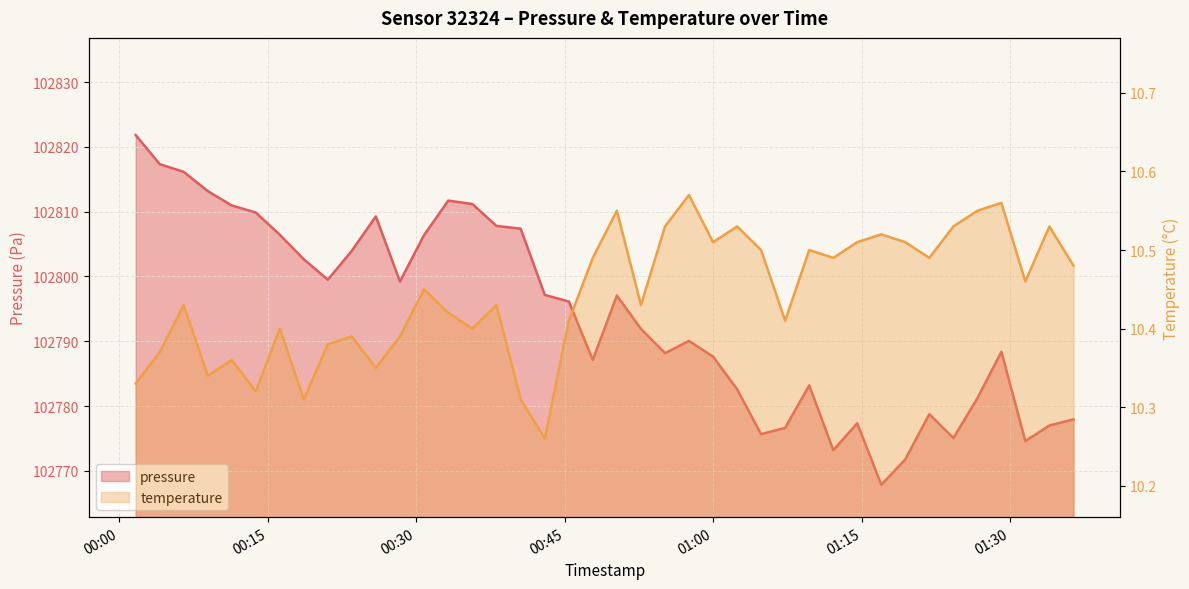

Is the value of pressure at 2024-02-04T00:50:17 greater than the value of temperature at 2024-02-04T01:07:17?

Yes